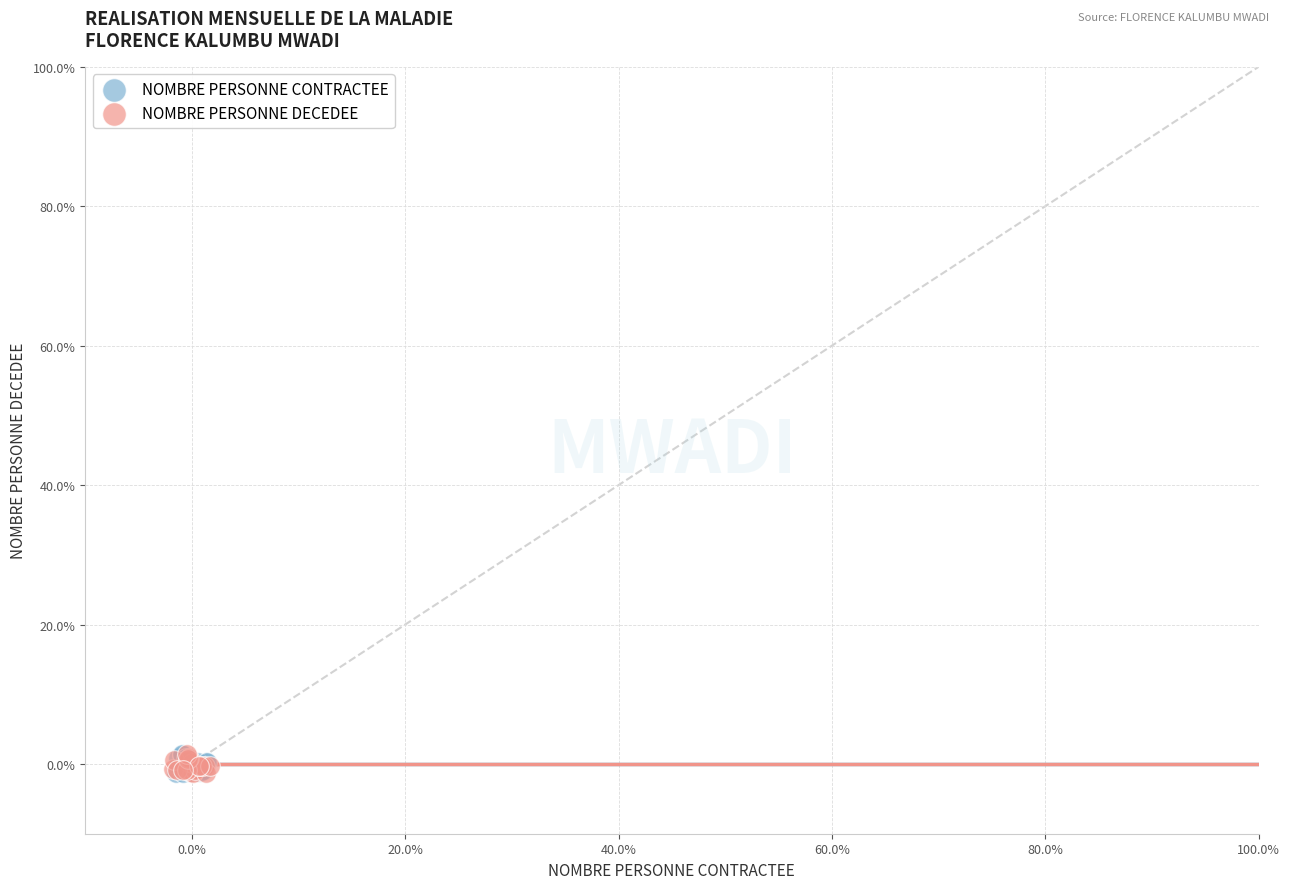

What are all the series names shown in the legend?

NOMBRE PERSONNE CONTRACTEE, NOMBRE PERSONNE DECEDEE